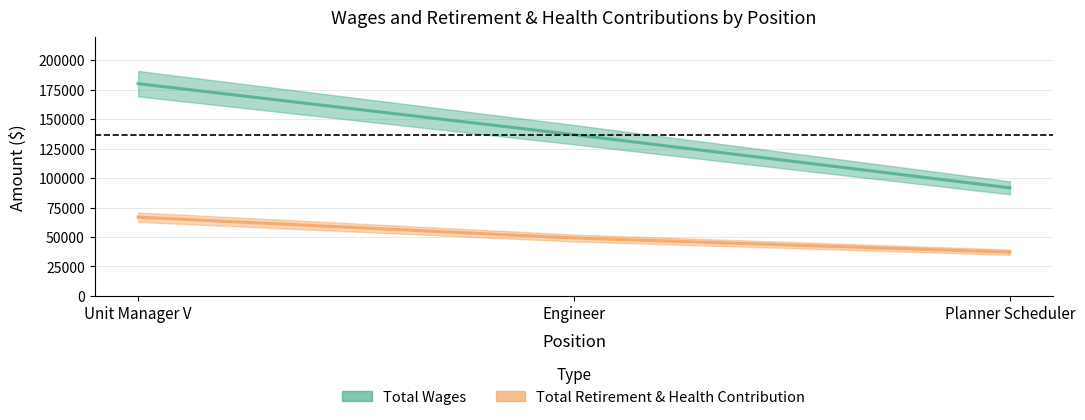

List the labels in order of Total Retirement & Health Contribution value, smallest first.

Planner Scheduler, Engineer, Unit Manager V